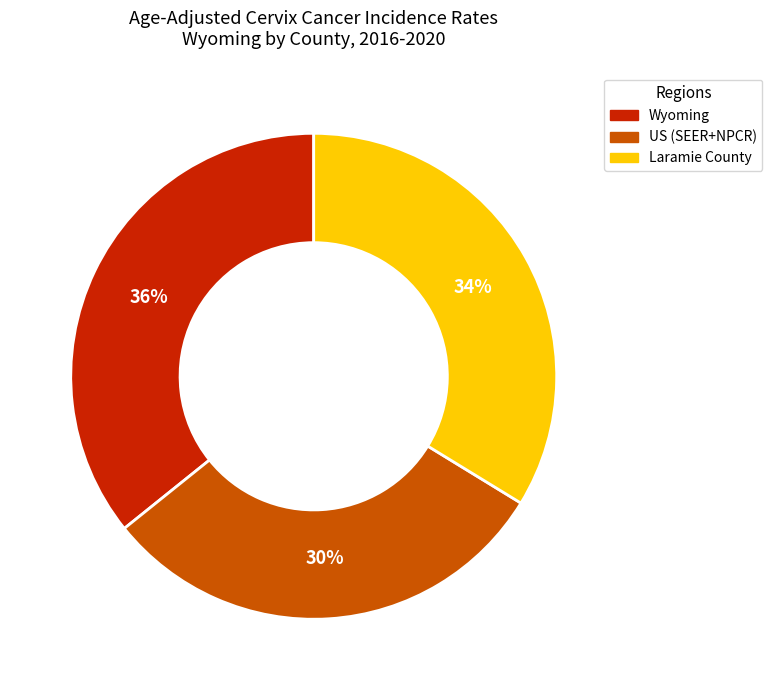

To the nearest percent, what is the average slice percentage?

33%